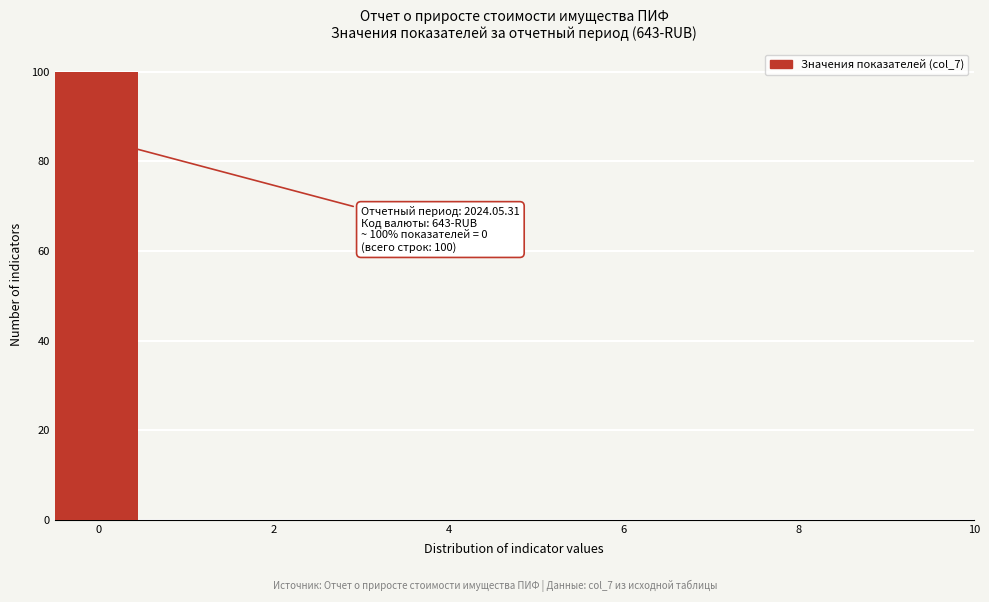

Over which range of the x-axis is the bar tallest?

-0.5 to 0.5